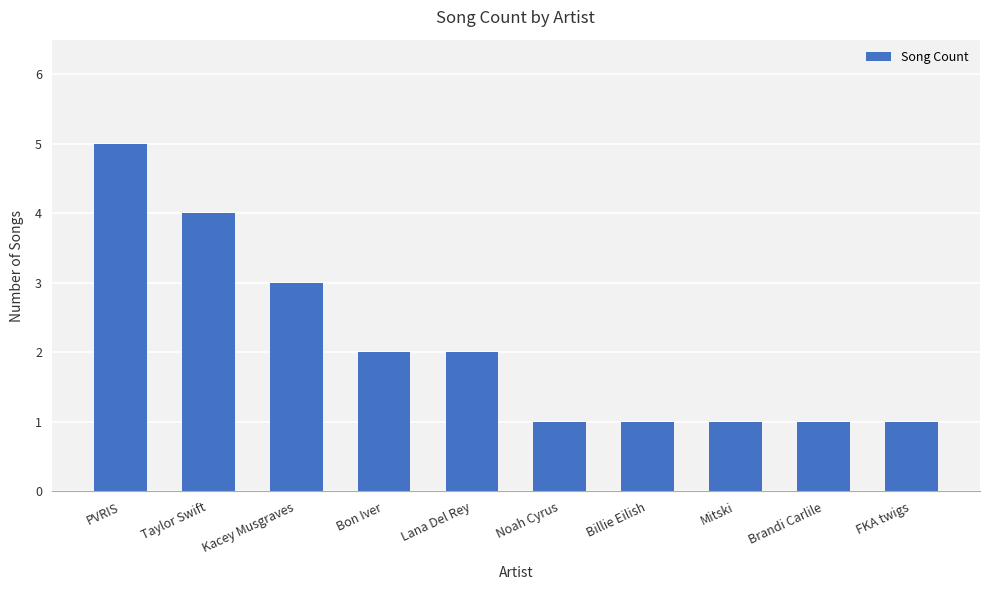

What is the value of the 1st bar from the left?

5